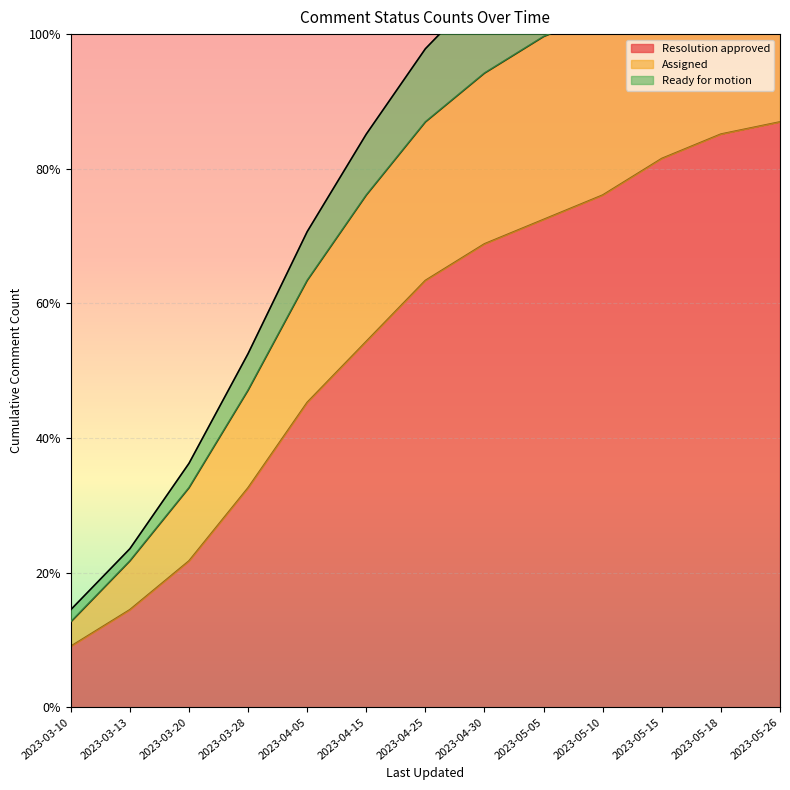

Is the value of Assigned at 2023-04-30 greater than the value of Resolution approved at 2023-03-28?

Yes